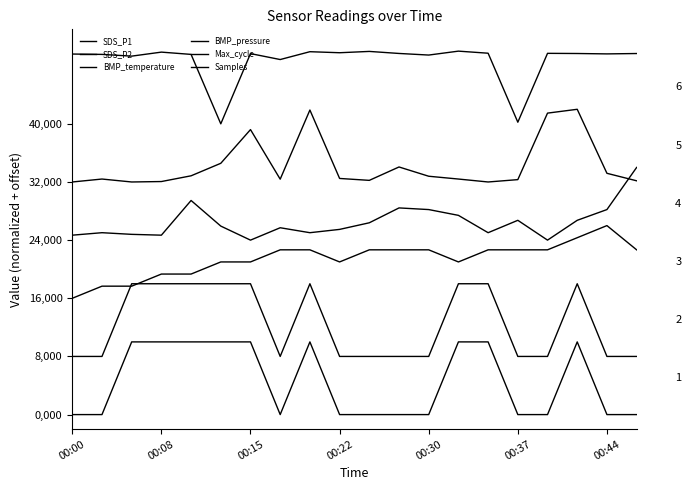

Reading left to right, list all the values displayed in this chart.

SDS_P1: 0.0	0.0	10000.0	10000.0	10000.0	10000.0	10000.0	0.0	10000.0	0.0	0.0	0.0	0.0	10000.0	10000.0	0.0	0.0	10000.0	0.0	0.0
SDS_P2: 8000.0	8000.0	18000.0	18000.0	18000.0	18000.0	18000.0	8000.0	18000.0	8000.0	8000.0	8000.0	8000.0	18000.0	18000.0	8000.0	8000.0	18000.0	8000.0	8000.0
BMP_temperature: 16000.0	17666.7	17666.7	19333.3	19333.3	21000.0	21000.0	22666.7	22666.7	21000.0	22666.7	22666.7	22666.7	21000.0	22666.7	22666.7	22666.7	24333.3	26000.0	22666.7
BMP_pressure: 24681.8	25022.7	24795.5	24681.8	29454.5	25931.8	24000.0	25704.5	25022.7	25477.3	26386.4	28431.8	28204.5	27409.1	25022.7	26727.3	24000.0	26727.3	28204.5	34000.0
Max_cycle: 32000.0	32404.9	32000.0	32060.7	32850.2	34570.9	39206.5	32384.6	41898.8	32485.8	32222.7	34064.8	32789.5	32404.9	32000.0	32323.9	41473.7	42000.0	33194.3	32161.9
Samples: 49601.3	49551.4	49313.2	49865.0	49551.9	40000.0	49661.9	48844.9	49922.9	49780.5	49961.7	49681.6	49461.5	50000.0	49715.1	40223.8	49697.5	49674.7	49621.0	49672.0